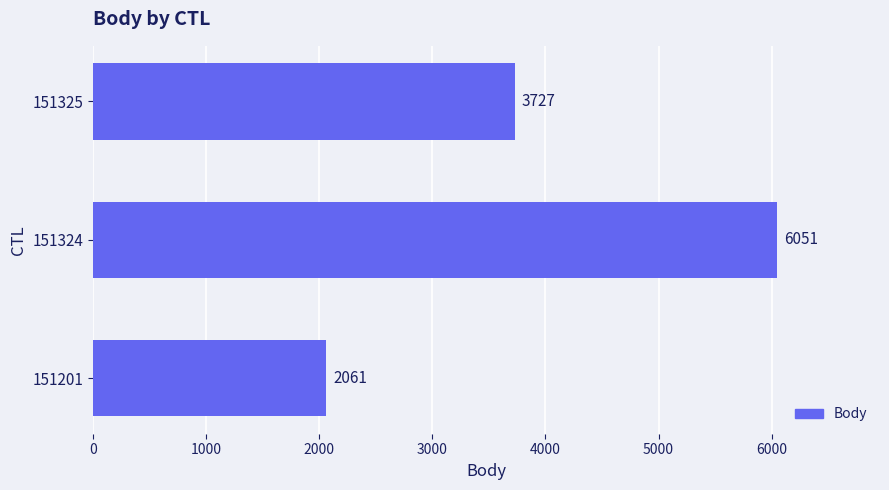

How many data points does each series have?

3